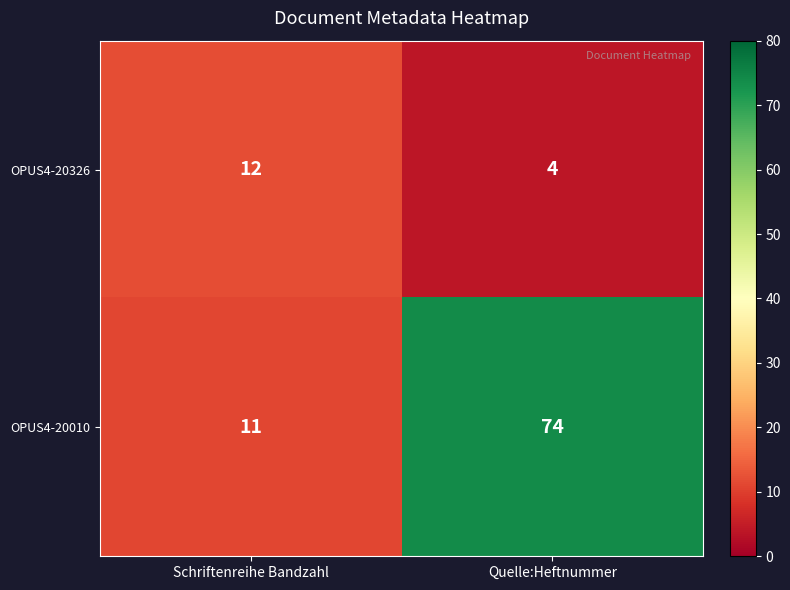

What is the sum of all OPUS4-20326 values?

16